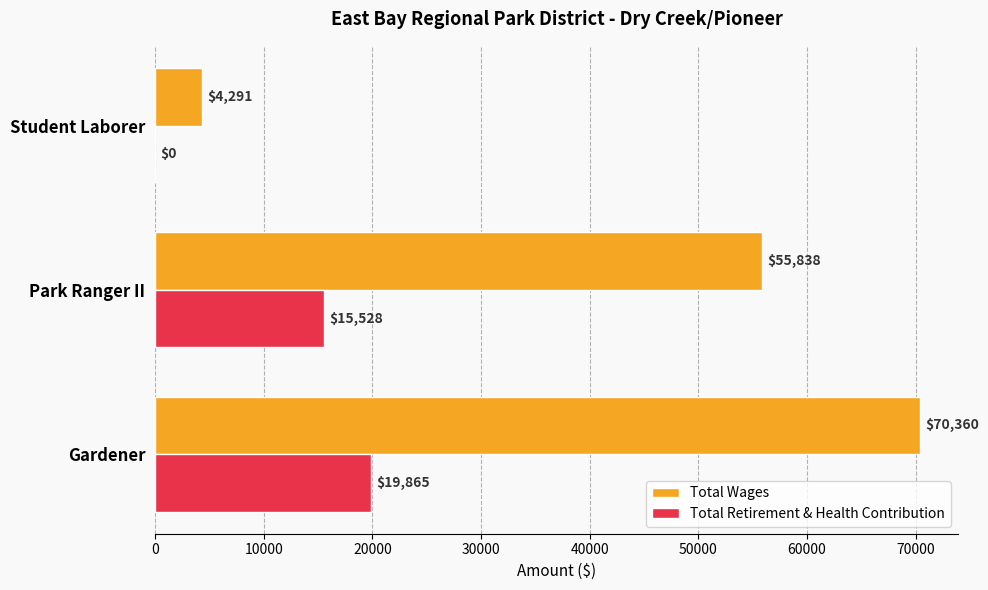

At which category is the sum across all series the highest?

Gardener